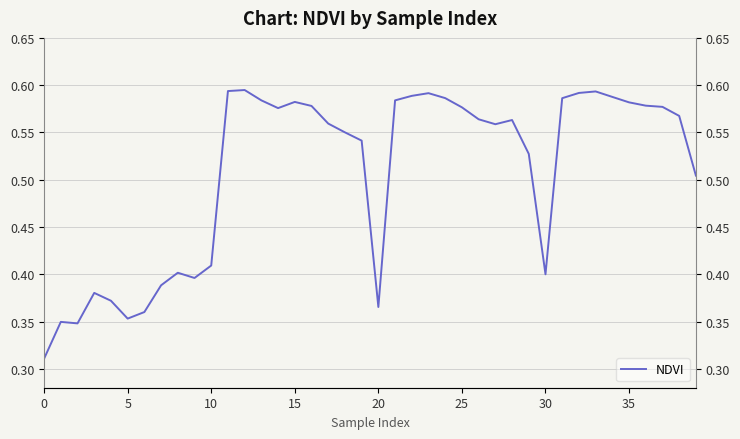

What is the average value?

0.5